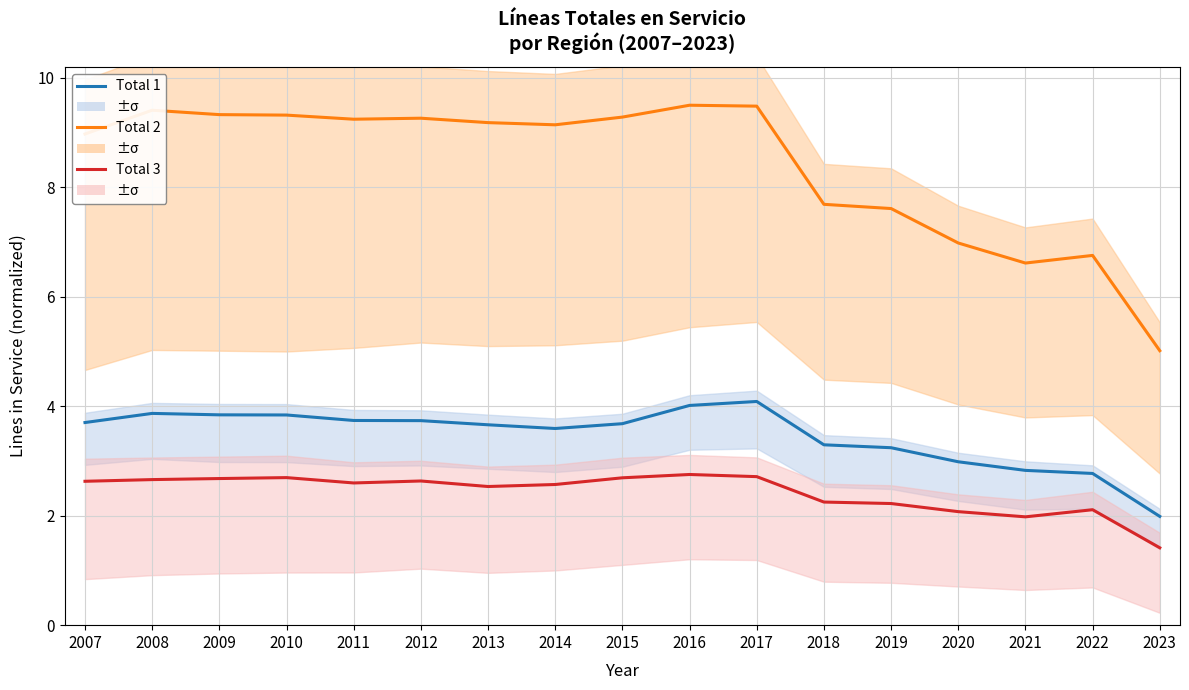

Reading right to left, transcribe all the data shown in this chart.

Total 1: 2023=2.0	2022=2.8	2021=2.8	2020=3.0	2019=3.2	2018=3.3	2017=4.1	2016=4.0	2015=3.7	2014=3.6	2013=3.7	2012=3.7	2011=3.7	2010=3.8	2009=3.8	2008=3.9	2007=3.7
Total 2: 2023=5.0	2022=6.8	2021=6.6	2020=7.0	2019=7.6	2018=7.7	2017=9.5	2016=9.5	2015=9.3	2014=9.1	2013=9.2	2012=9.3	2011=9.2	2010=9.3	2009=9.3	2008=9.4	2007=9.0
Total 3: 2023=1.4	2022=2.1	2021=2.0	2020=2.1	2019=2.2	2018=2.2	2017=2.7	2016=2.8	2015=2.7	2014=2.6	2013=2.5	2012=2.6	2011=2.6	2010=2.7	2009=2.7	2008=2.7	2007=2.6